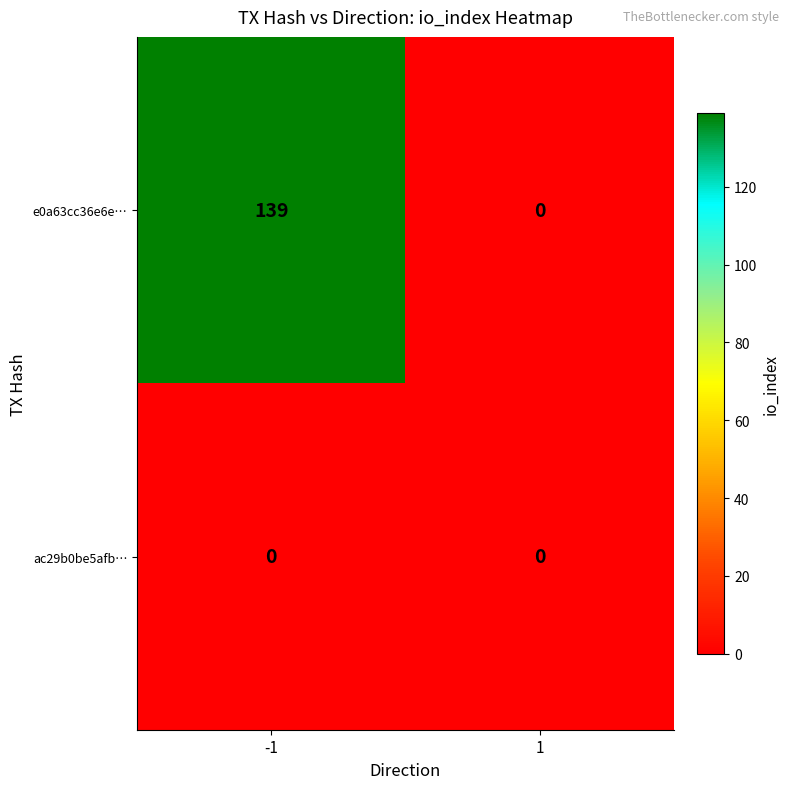

What is the difference between the e0a63cc36e6e… values at 1 and -1?

139